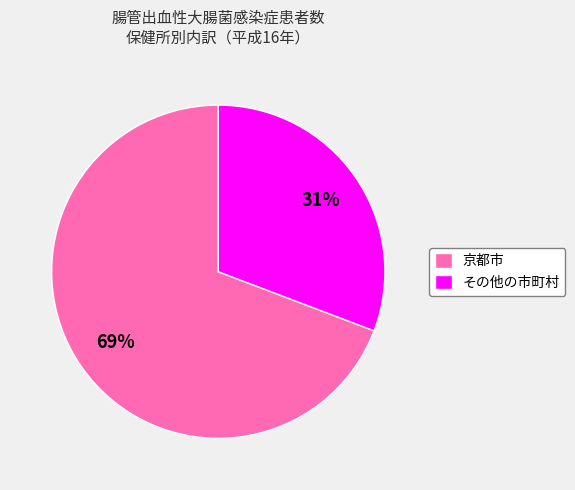

How many slices are in this pie chart?

2